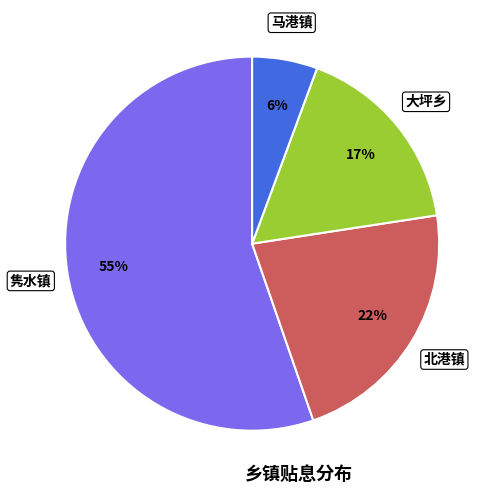

To the nearest percent, what is the average slice percentage?

25%